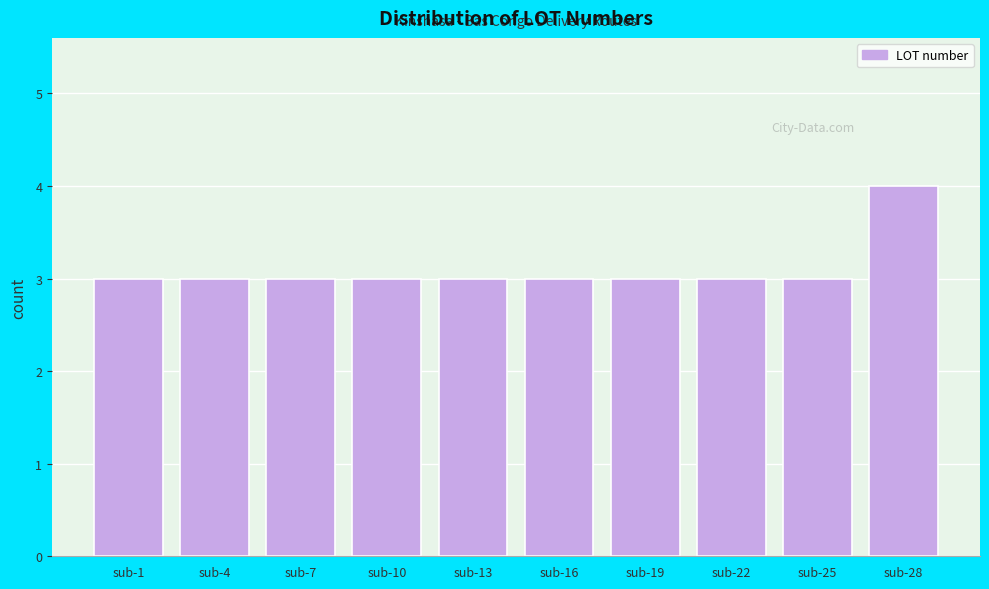

Reading left to right, extract all data points from this chart.

3	3	3	3	3	3	3	3	3	4